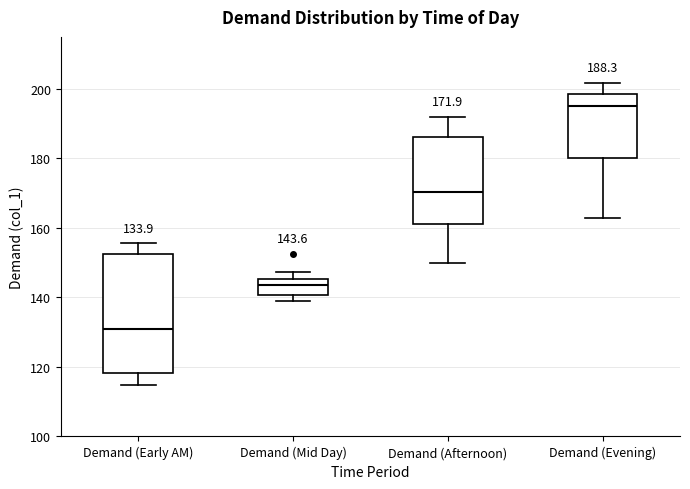

Which box has the highest median line?

Demand (Evening)